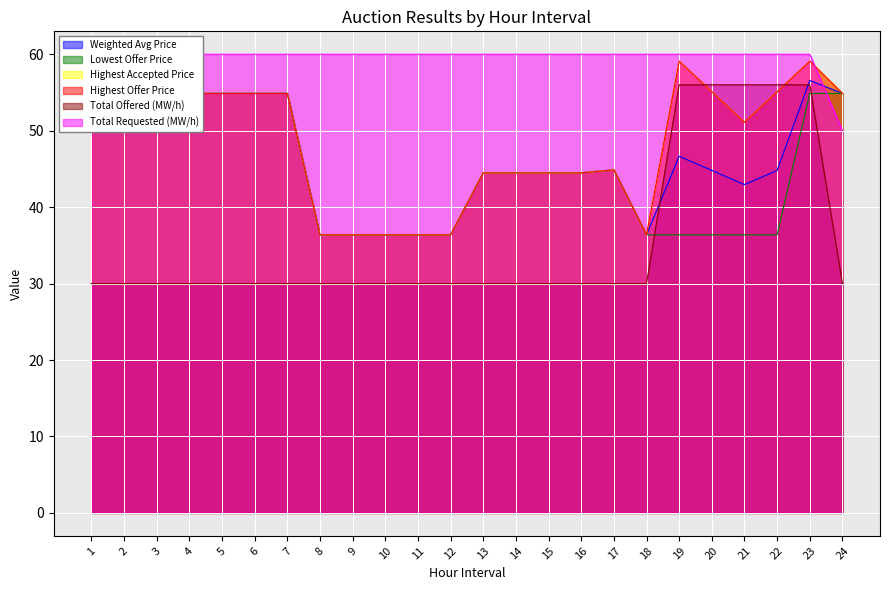

True or false: Lowest Offer Price has more than 2 points higher than both neighbors.

False